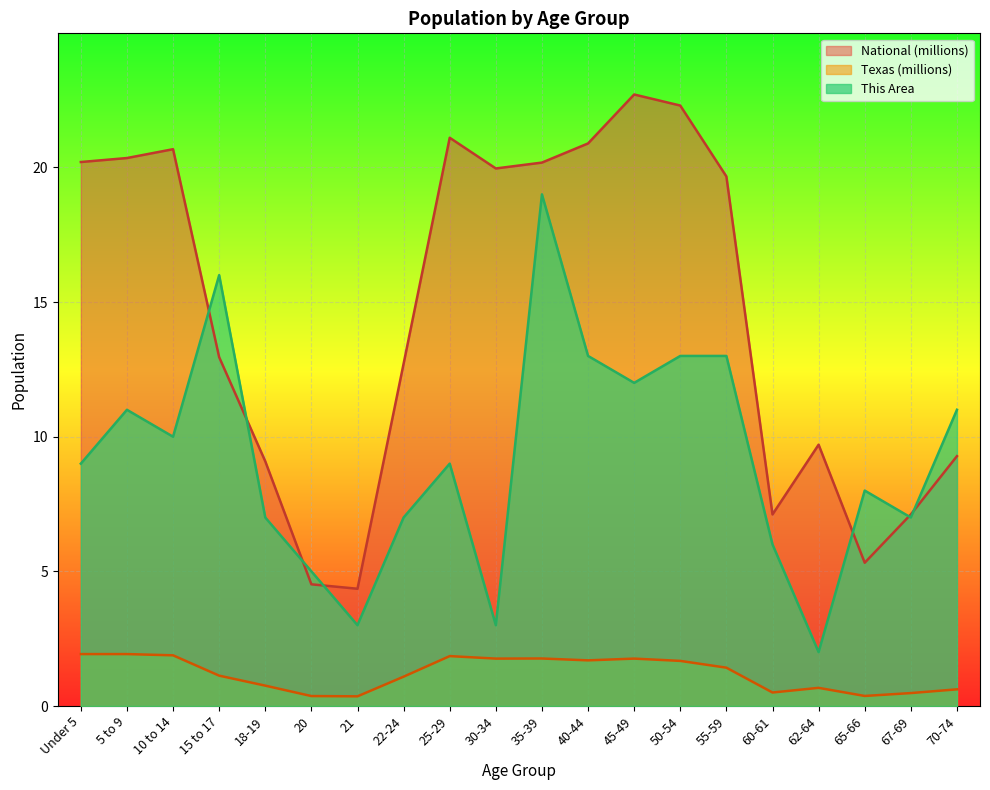

Reading right to left, extract all data points from this chart.

This Area: 70-74=11.0	67-69=7.0	65-66=8.0	62-64=2.0	60-61=6.0	55-59=13.0	50-54=13.0	45-49=12.0	40-44=13.0	35-39=19.0	30-34=3.0	25-29=9.0	22-24=7.0	21=3.0	20=5.0	18-19=7.0	15 to 17=16.0	10 to 14=10.0	5 to 9=11.0	Under 5=9.0
Texas (millions): 70-74=0.6	67-69=0.5	65-66=0.4	62-64=0.7	60-61=0.5	55-59=1.4	50-54=1.7	45-49=1.8	40-44=1.7	35-39=1.8	30-34=1.8	25-29=1.9	22-24=1.1	21=0.4	20=0.4	18-19=0.8	15 to 17=1.1	10 to 14=1.9	5 to 9=1.9	Under 5=1.9
National (millions): 70-74=9.3	67-69=7.1	65-66=5.3	62-64=9.7	60-61=7.1	55-59=19.7	50-54=22.3	45-49=22.7	40-44=20.9	35-39=20.2	30-34=20.0	25-29=21.1	22-24=12.7	21=4.4	20=4.5	18-19=9.1	15 to 17=13.0	10 to 14=20.7	5 to 9=20.3	Under 5=20.2